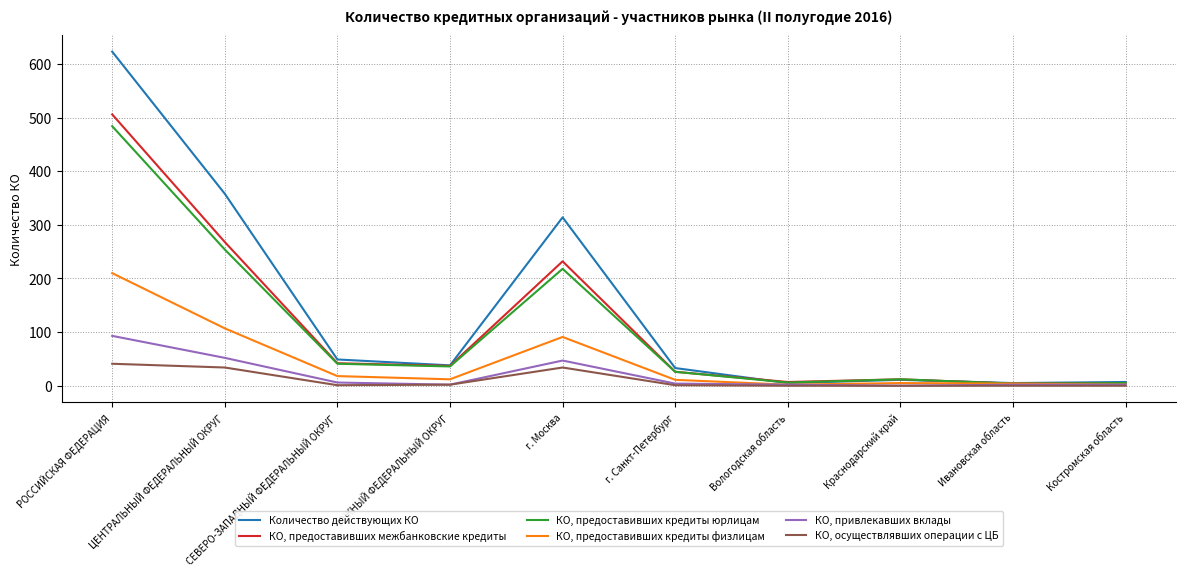

Which series has the largest total across all categories?

Количество действующих КО